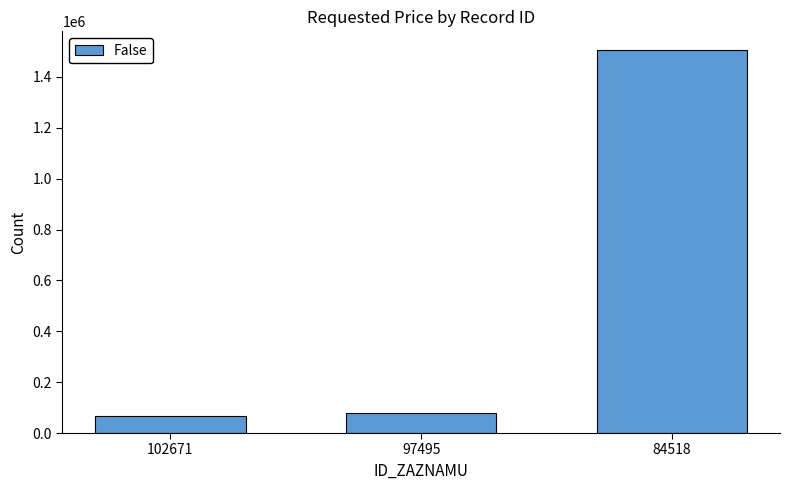

At which label is the value closest to 786050?

97495